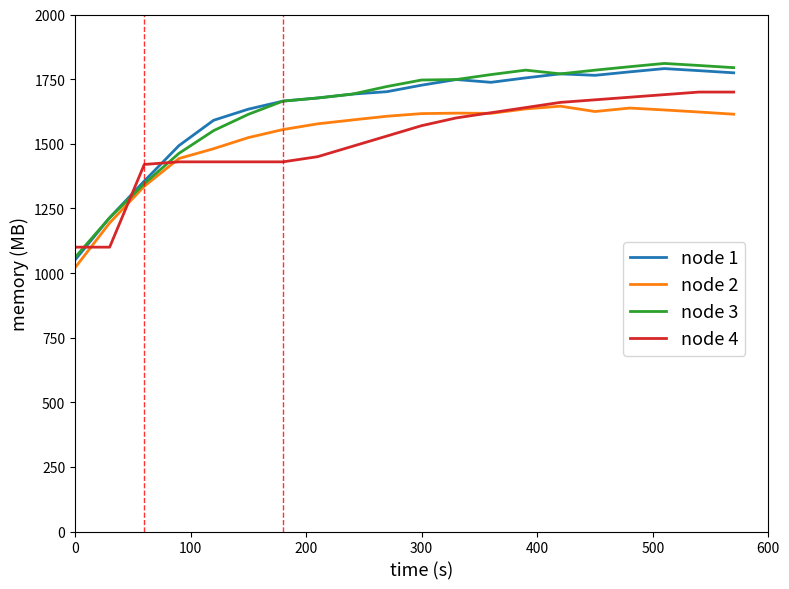

Which series has the largest range (max minus min)?

node 3